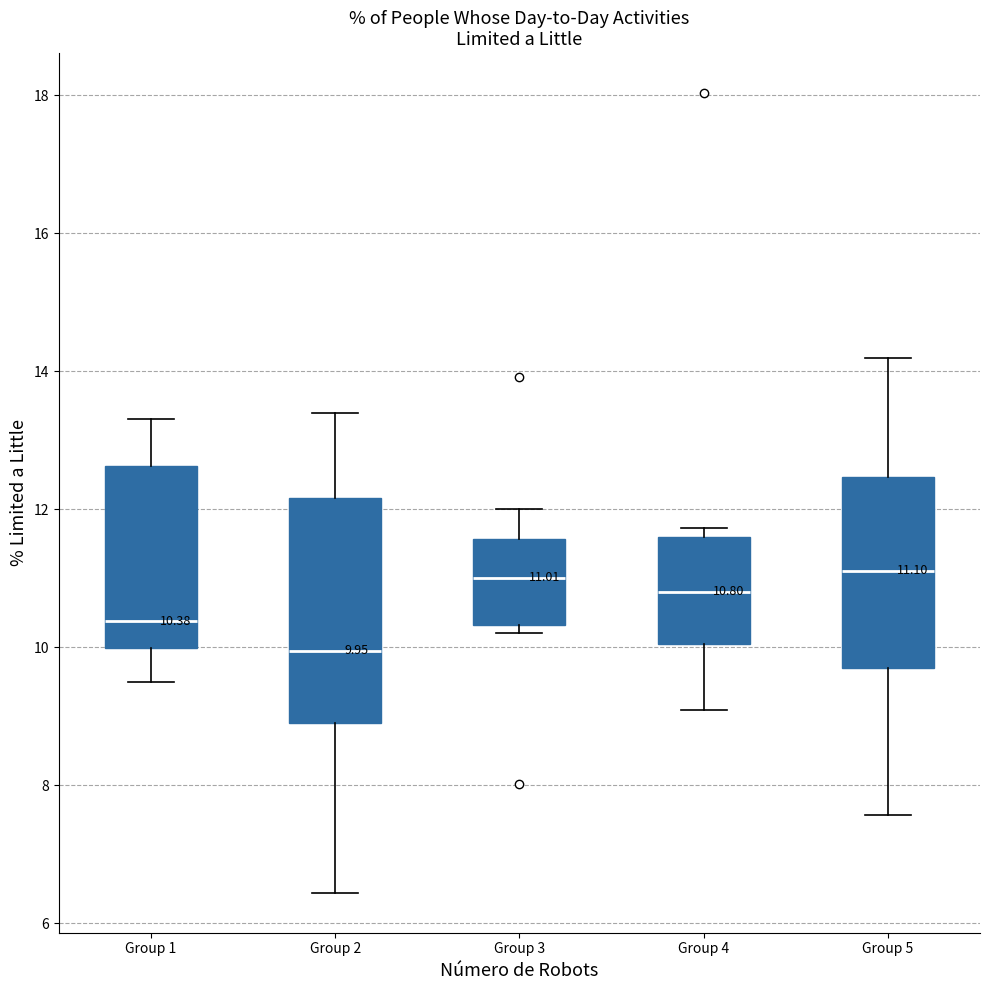

Comparing the boxes themselves (not the whiskers), which one is the tallest?

Group 2